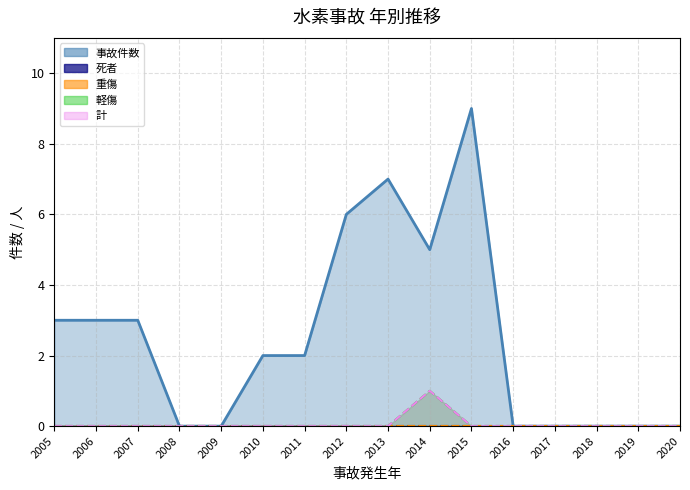

How many interior local peaks (higher than both neighbors) does the data have?

2